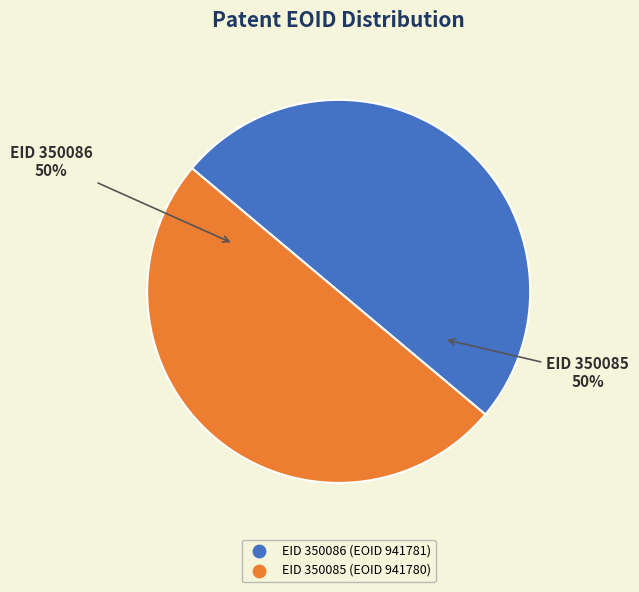

To the nearest percent, what is the average slice percentage?

50%